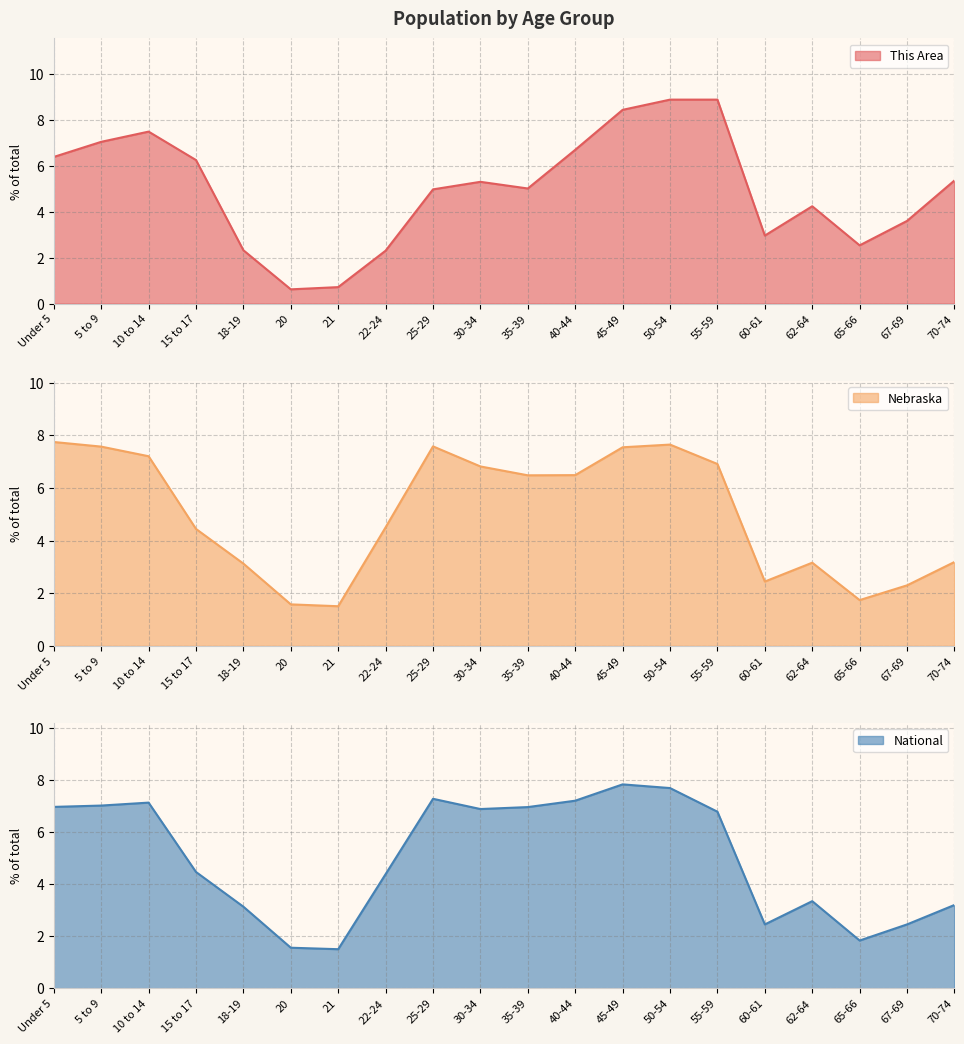

What is the maximum value shown in the chart?

8.9